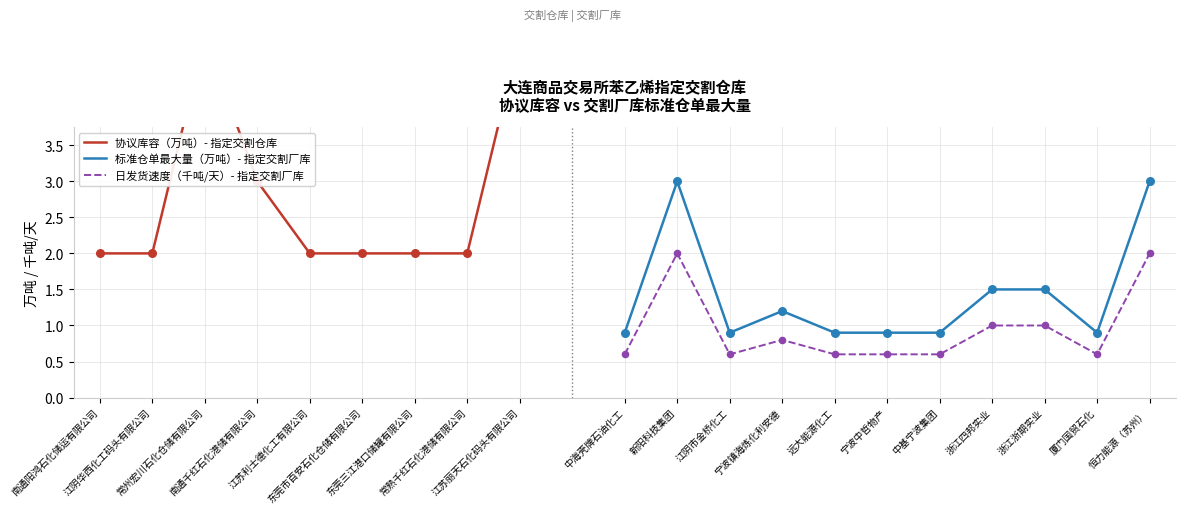

What is the change in value from 江阴华西化工码头有限公司 to 江苏丽天石化码头有限公司?

+3